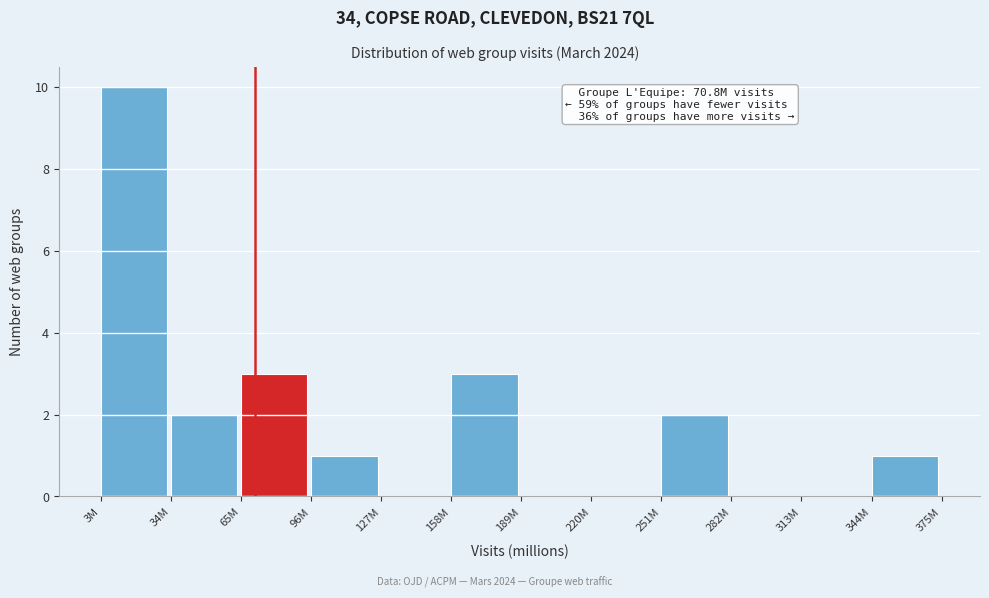

Reading left to right, transcribe all the data shown in this chart.

3M=10	34M=2	65M=3	96M=1	127M=0	158M=3	189M=0	220M=0	251M=2	282M=0	313M=0	344M=1